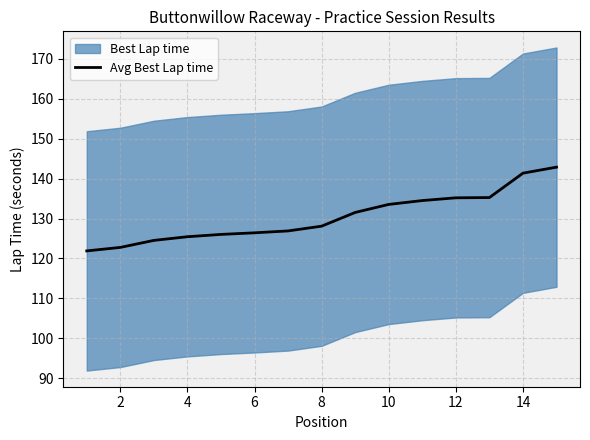

What is the highest value of the Avg Best Lap time series?

142.9